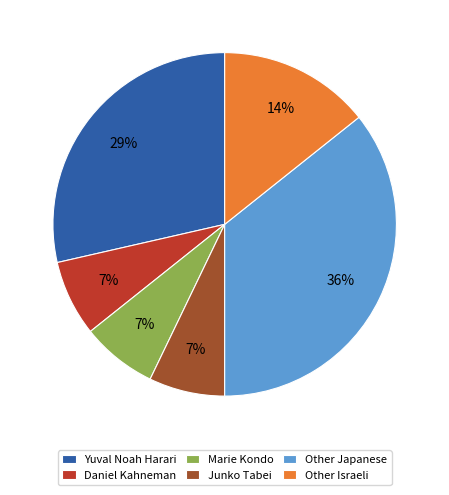

Which slice is the largest?

Other Japanese